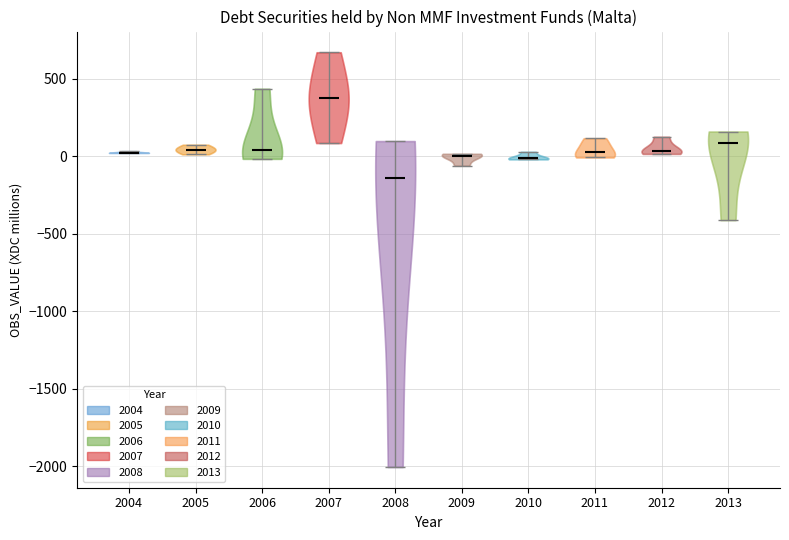

Which violin has the lowest median line?

2008